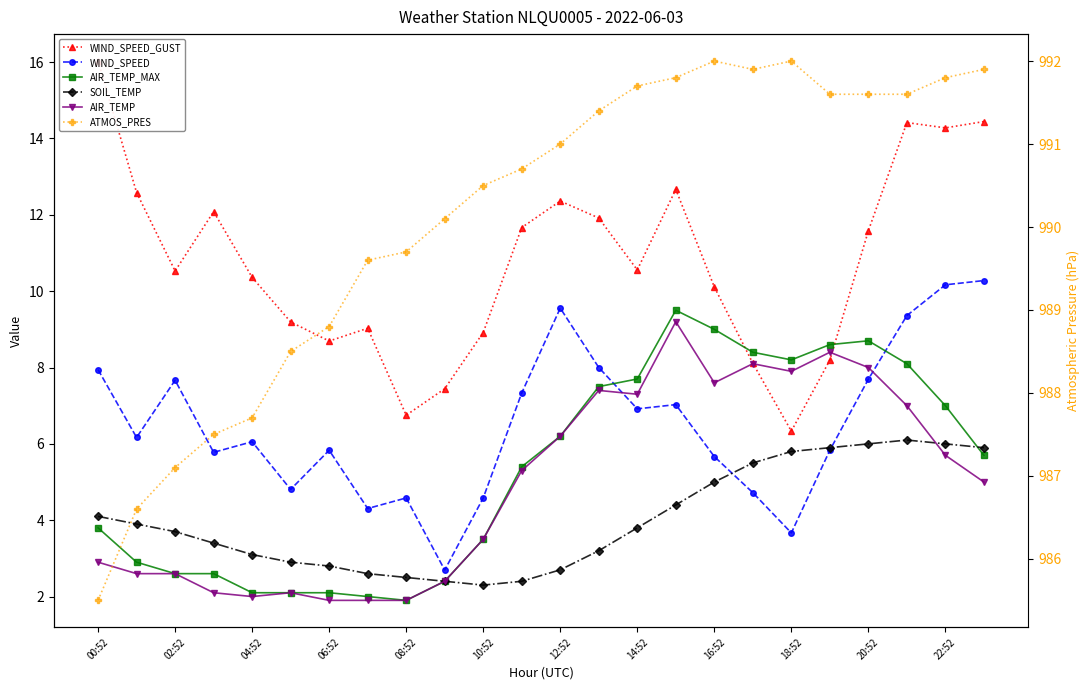

How many values in the AIR_TEMP series are below 5?

11